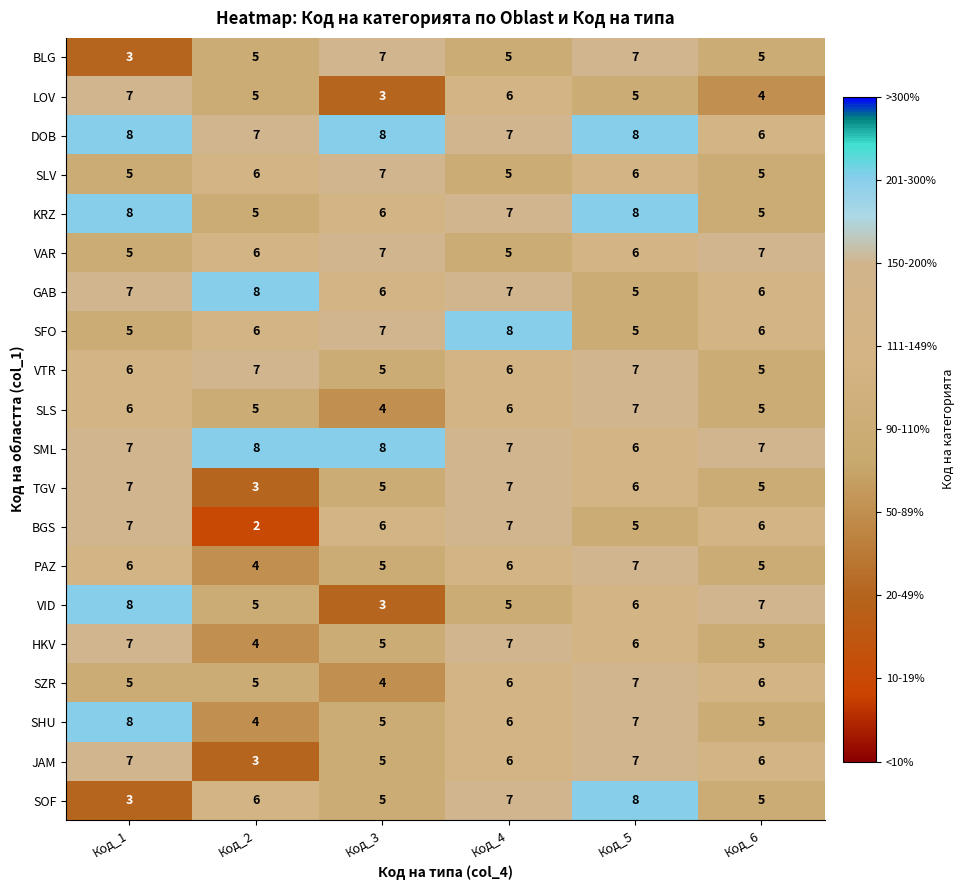

What is the total value across all series at Код_3?

111